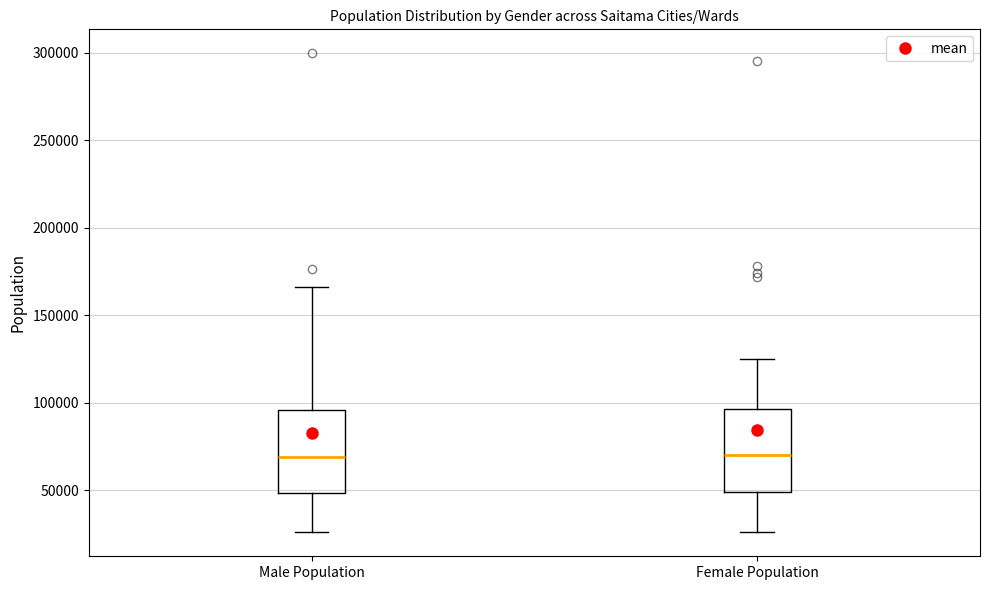

Where does the upper whisker of the box for Female Population end on the y-axis? The values are not printed on the chart, so give them approximately, as read against the axis.

125000